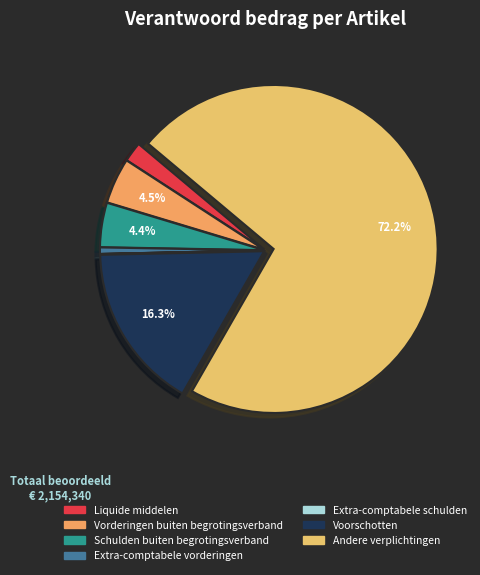

Is Andere verplichtingen the majority of the pie?

Yes